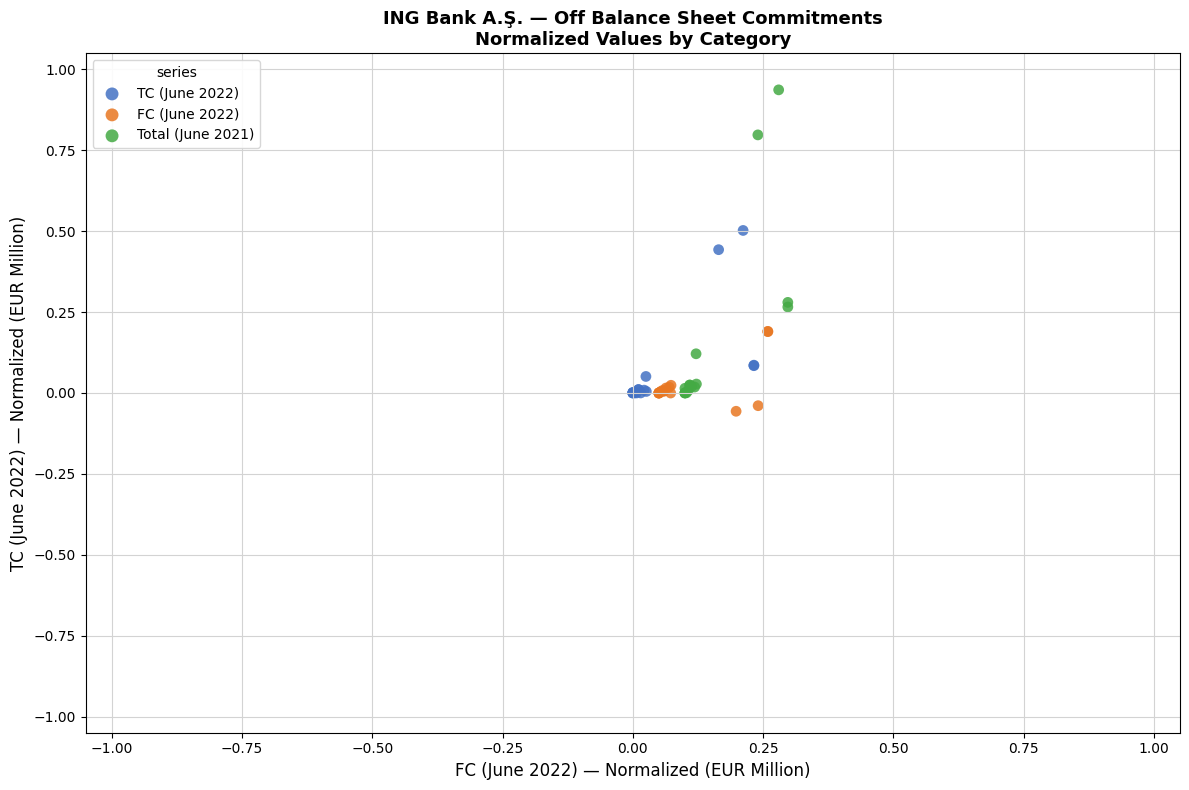

Which series contains the highest Y value?

Total (June 2021)